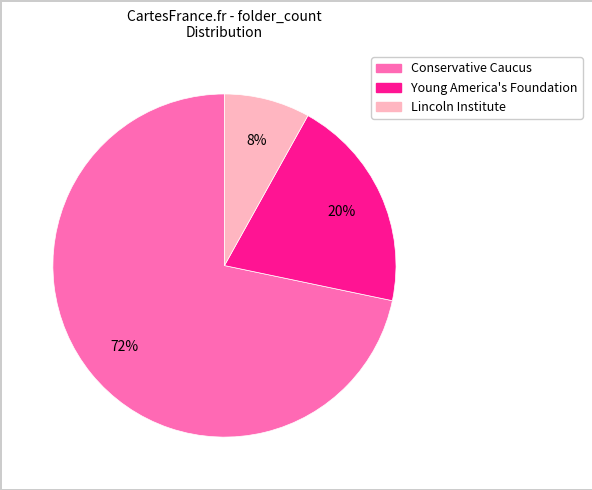

Count the number of slices in the pie.

3